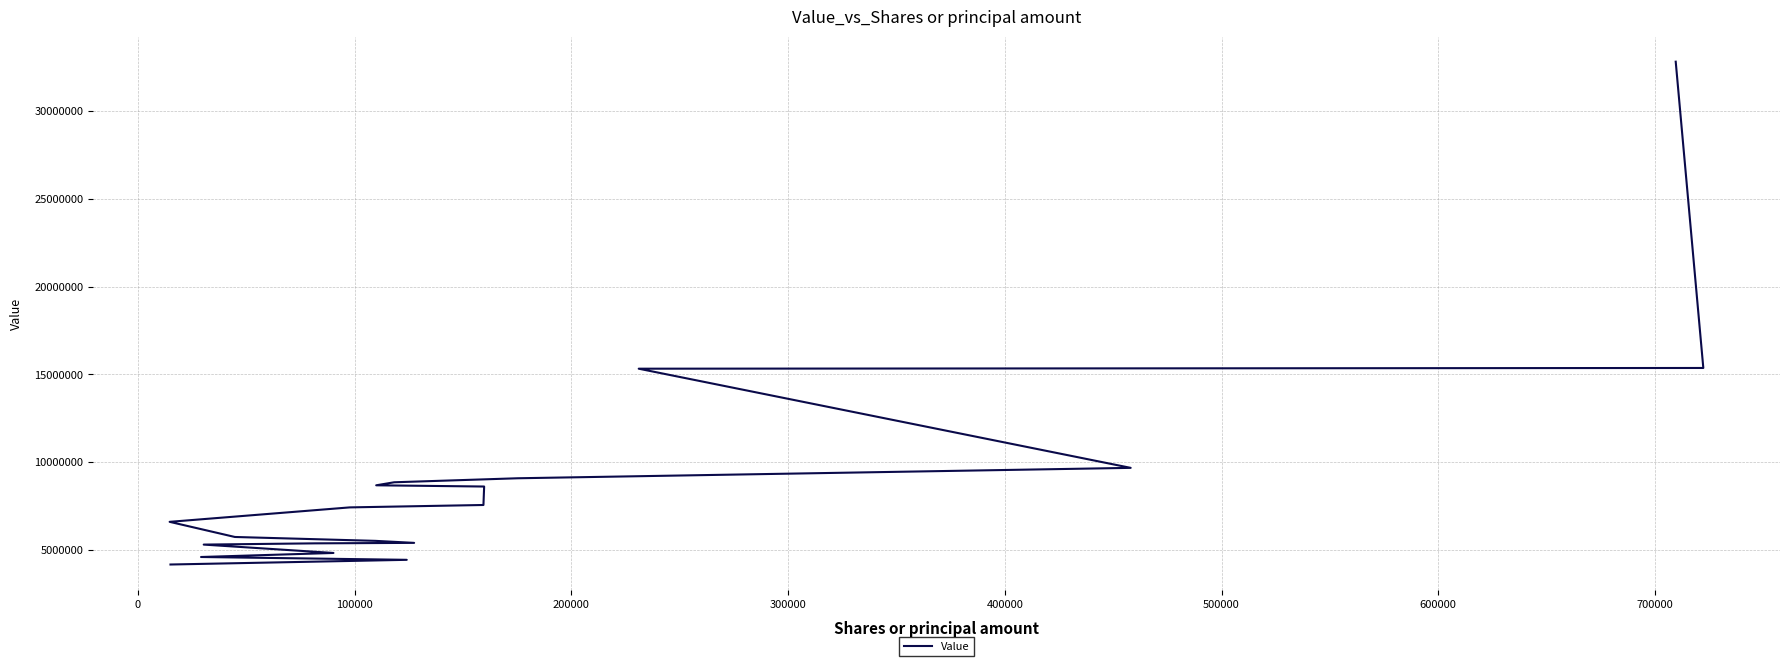

Count the number of data series in this chart.

1